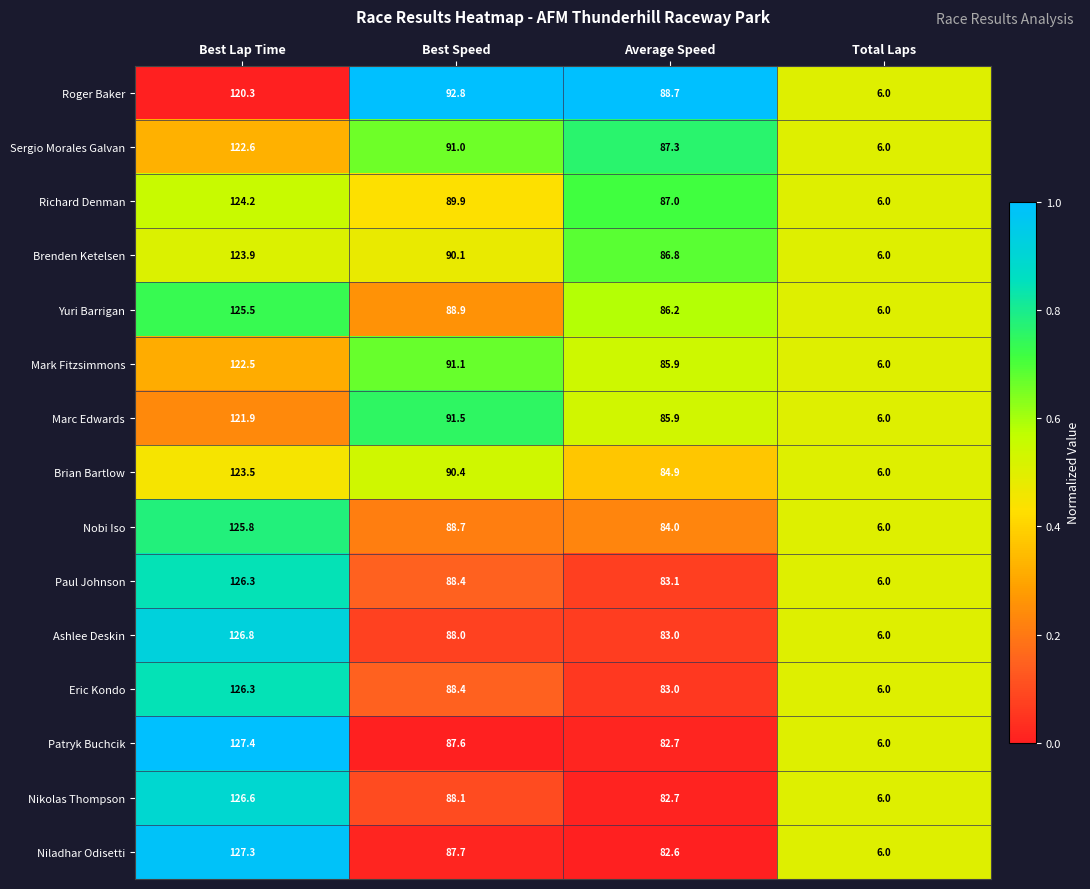

Which series has the largest total across all categories?

Roger Baker